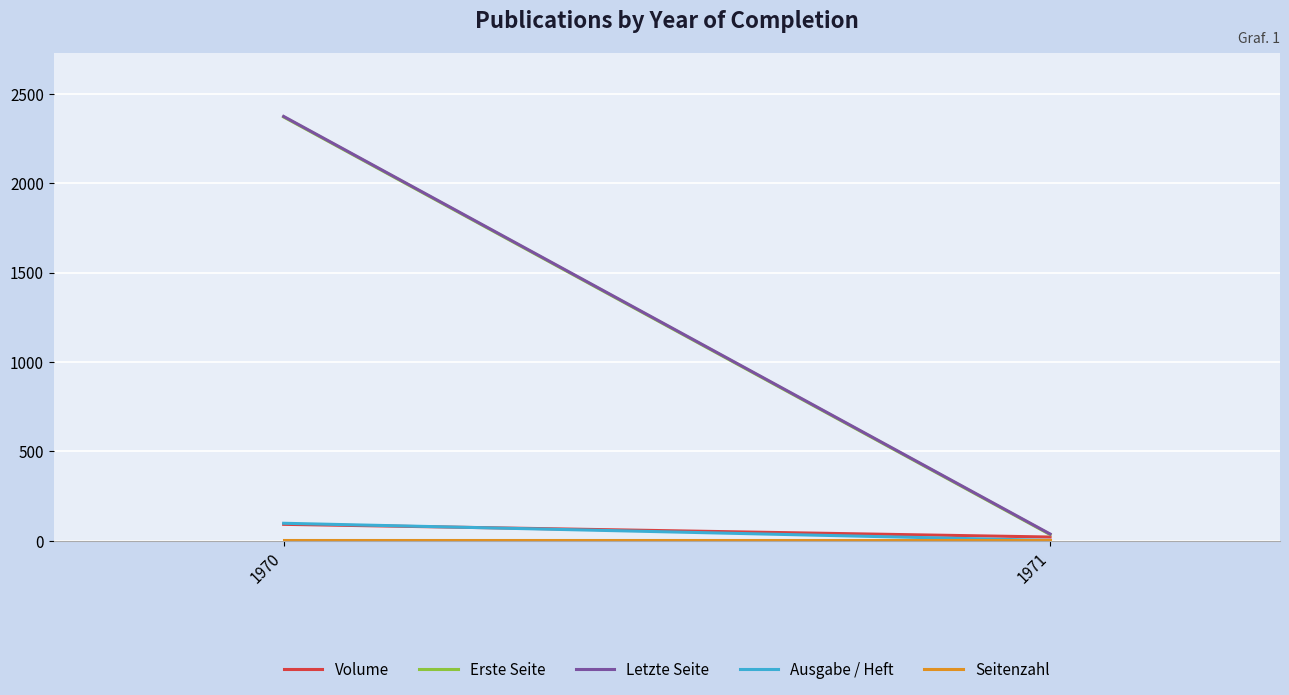

Rank the series at 1970 from lowest to highest value.

Seitenzahl, Volume, Ausgabe / Heft, Erste Seite, Letzte Seite